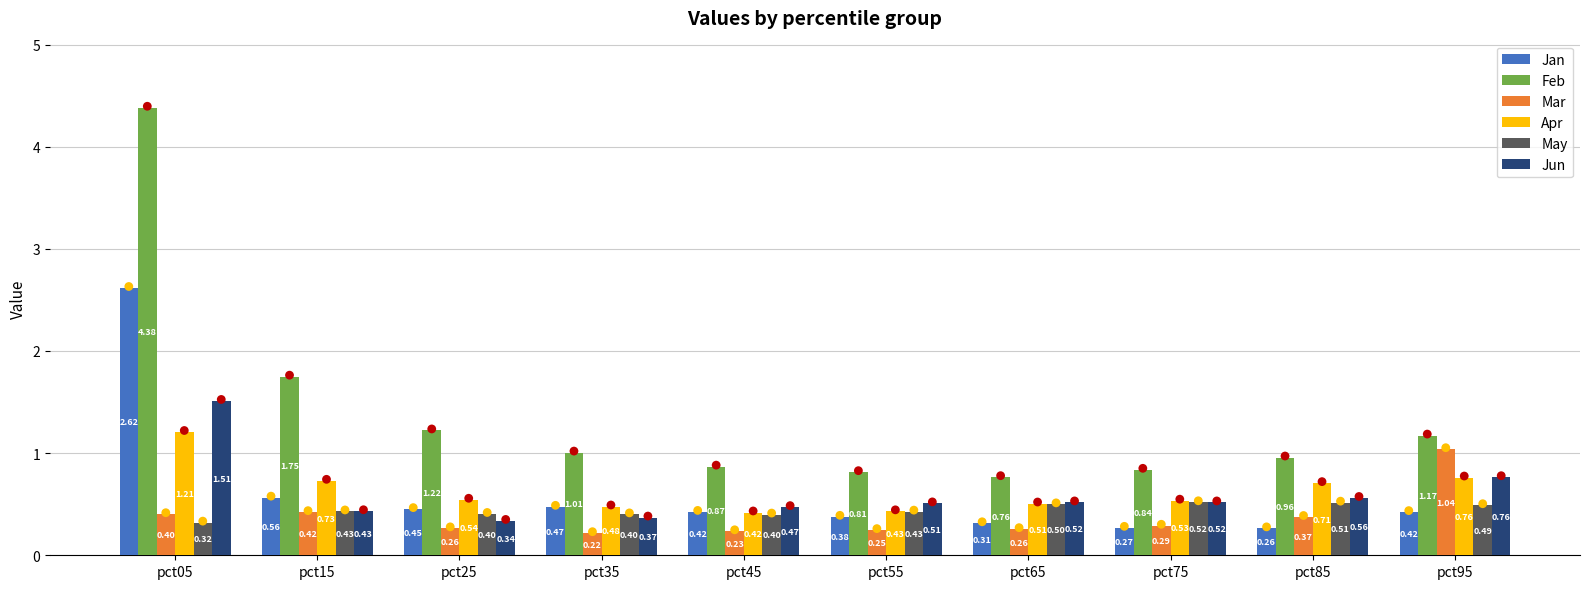

Which series has the largest total across all categories?

Feb